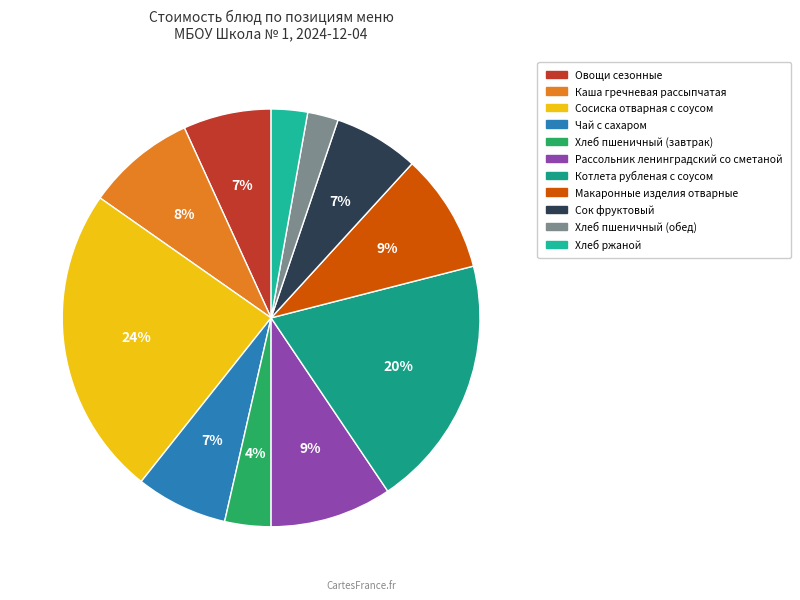

How many slices are in this pie chart?

11